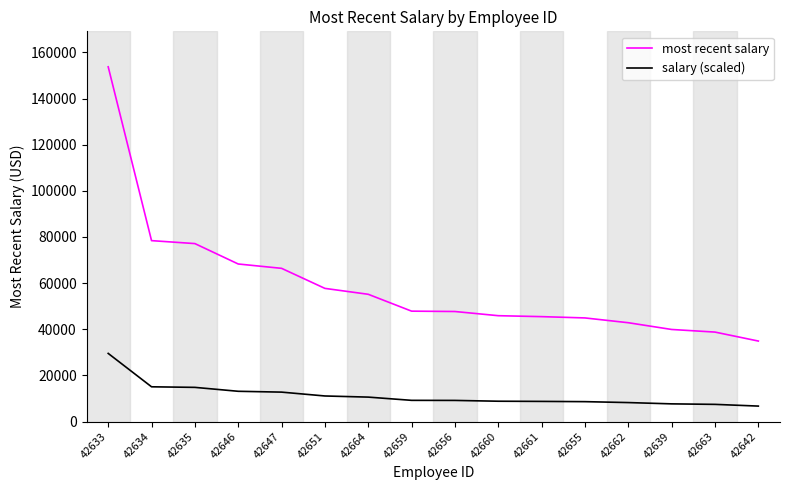

Is the value of most recent salary at 42662 greater than the value of salary (scaled) at 42646?

Yes